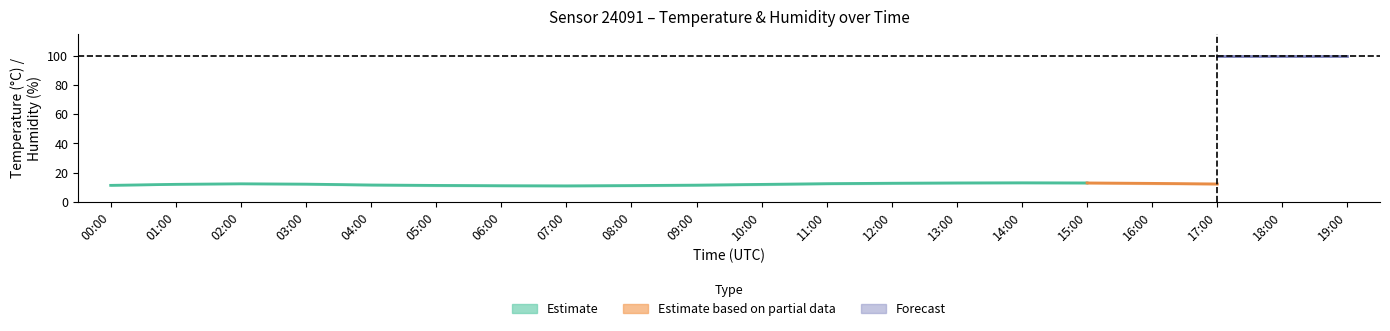

What is the value of the humidity_lower point at the 9th from the left?

99.9